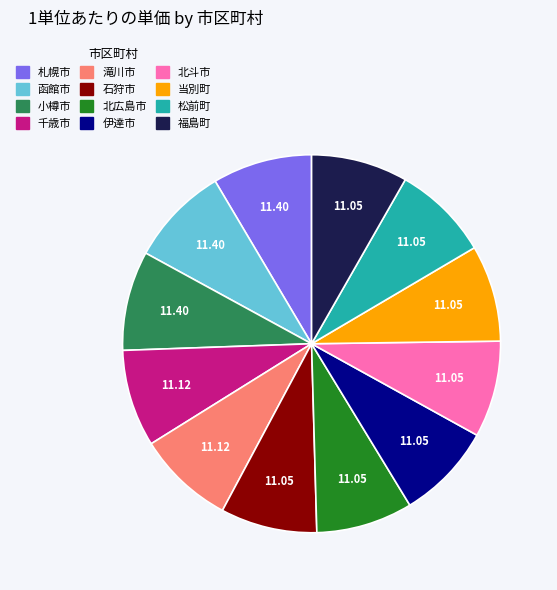

The 当別町 slice represents 8% of the pie. True or false?

True